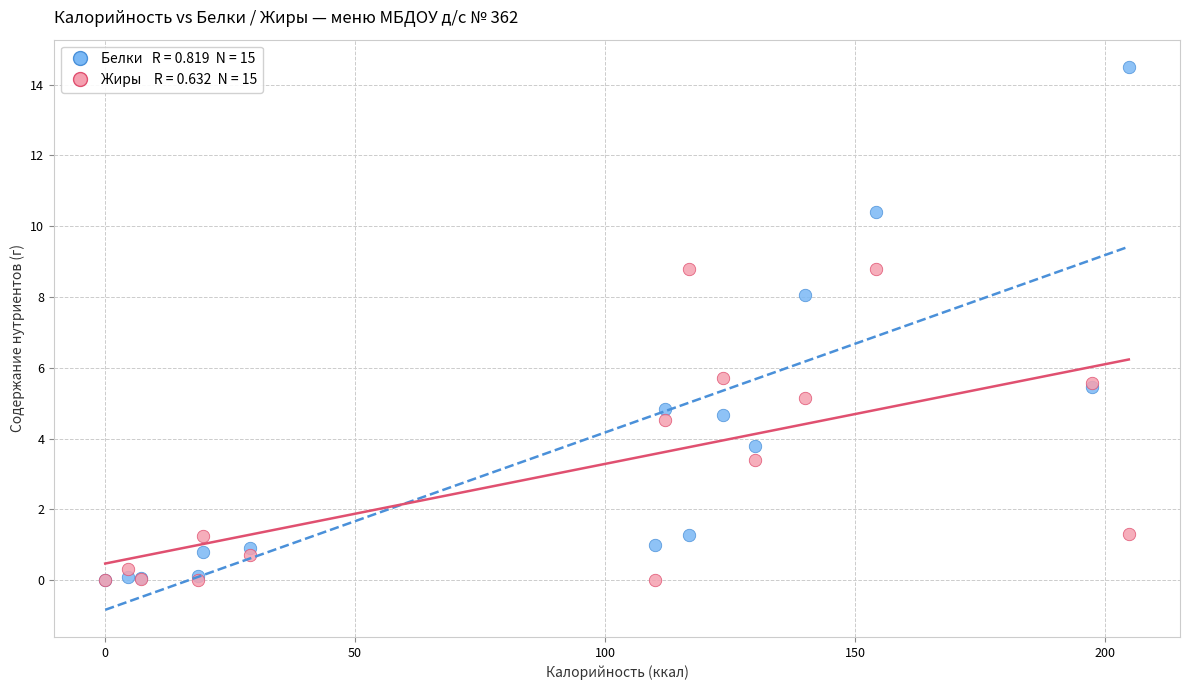

Across all series, what Y value is closest to 7?

8.1